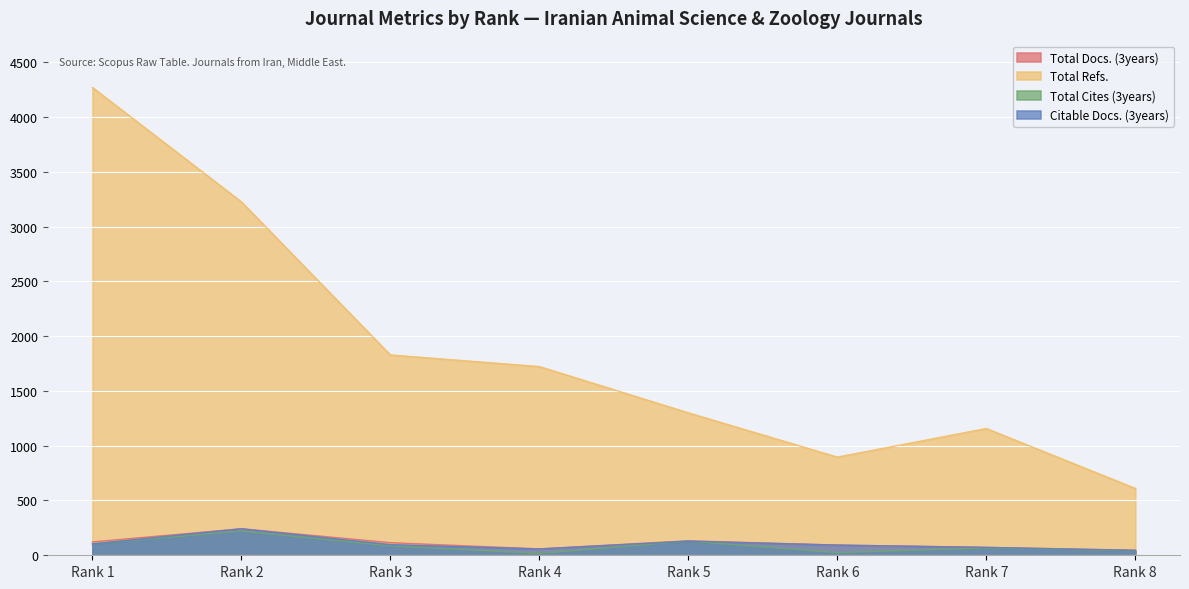

In Total Docs. (3years), how many points are lower than both neighbors (excluding endpoints)?

1